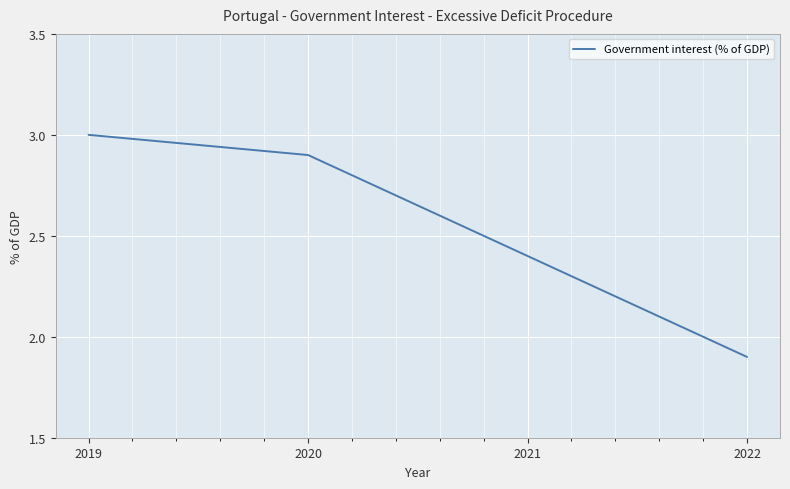

At which label is the value closest to 2?

2022